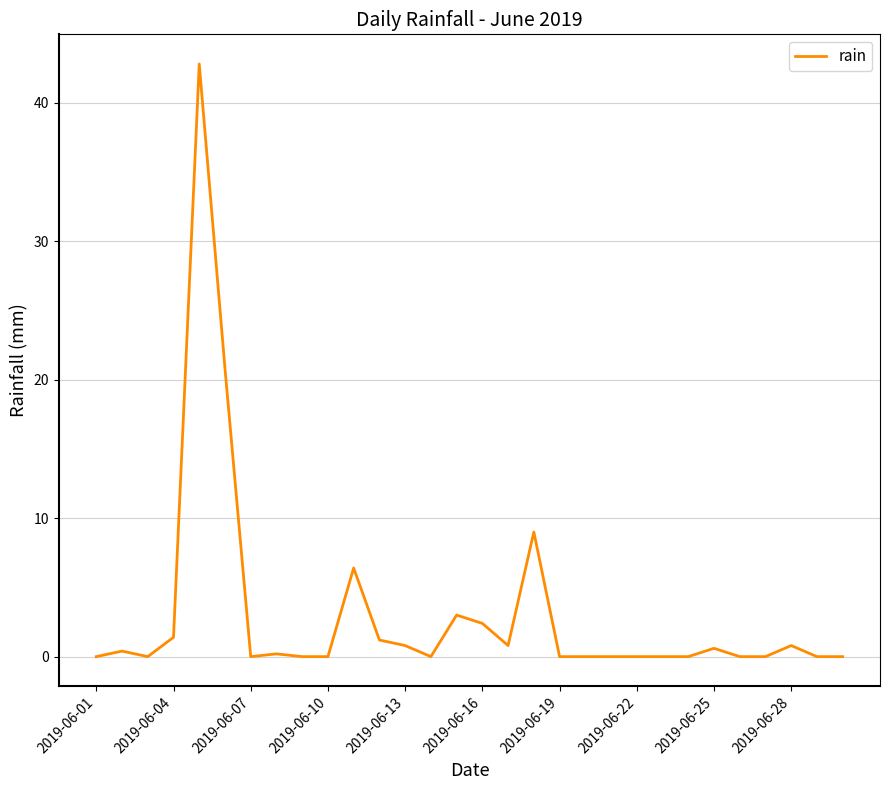

What is the maximum value shown in the chart?

42.8